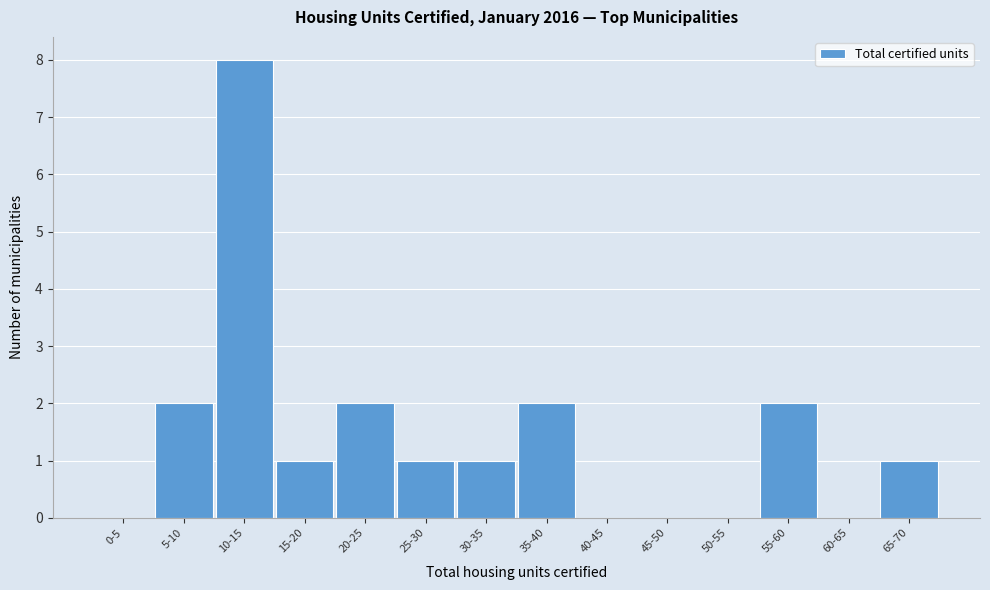

Reading right to left, extract all data points from this chart.

65-70=1	60-65=0	55-60=2	50-55=0	45-50=0	40-45=0	35-40=2	30-35=1	25-30=1	20-25=2	15-20=1	10-15=8	5-10=2	0-5=0